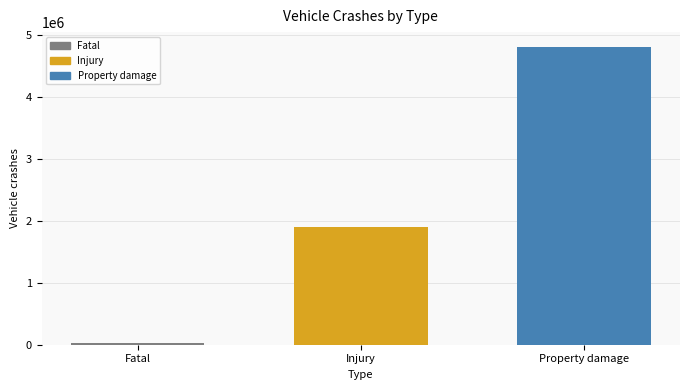

What is the maximum value shown in the chart?

4807000